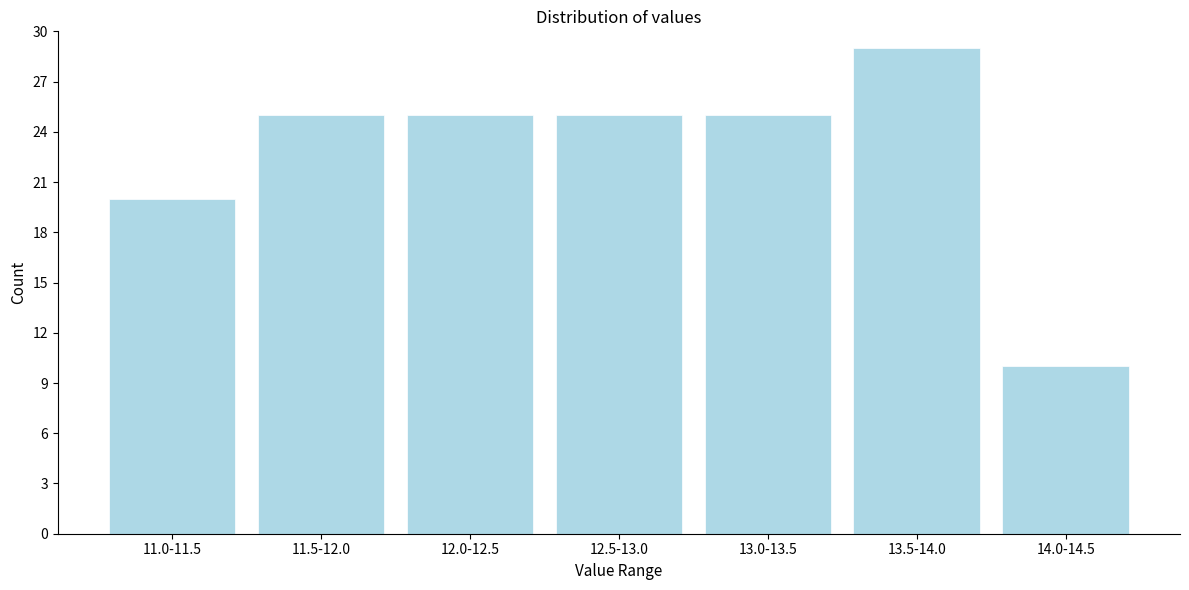

Reading left to right, what are all the values shown in this chart?

20	25	25	25	25	29	10